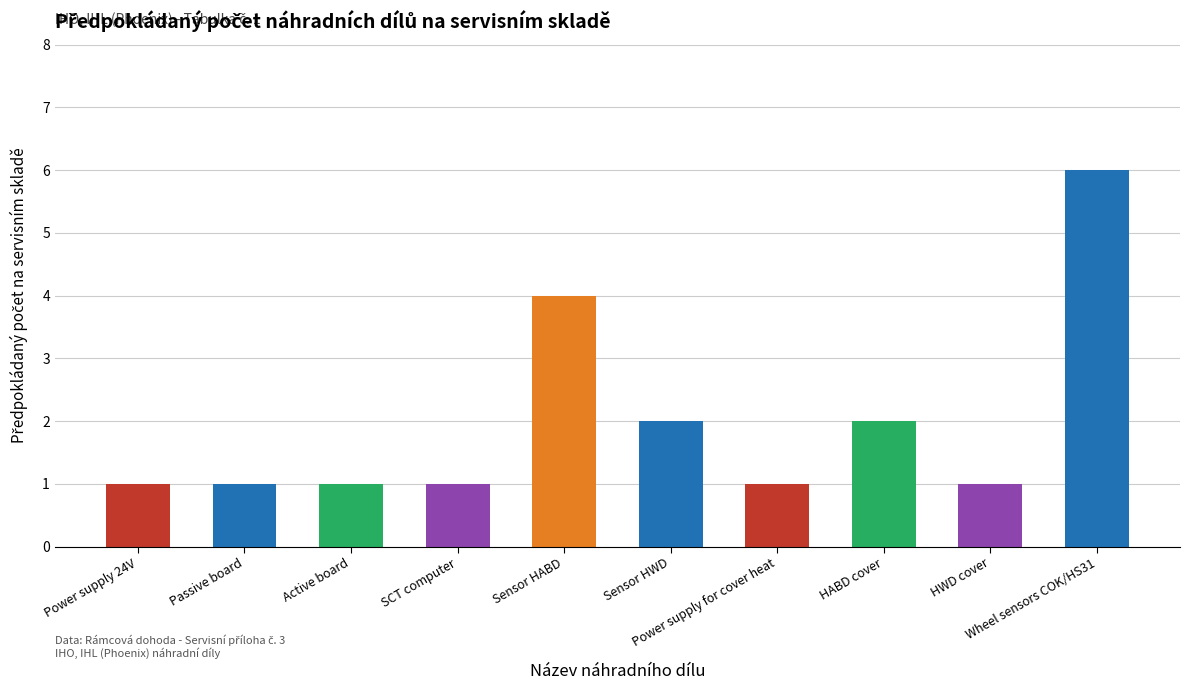

What is the difference between the maximum and minimum values?

5